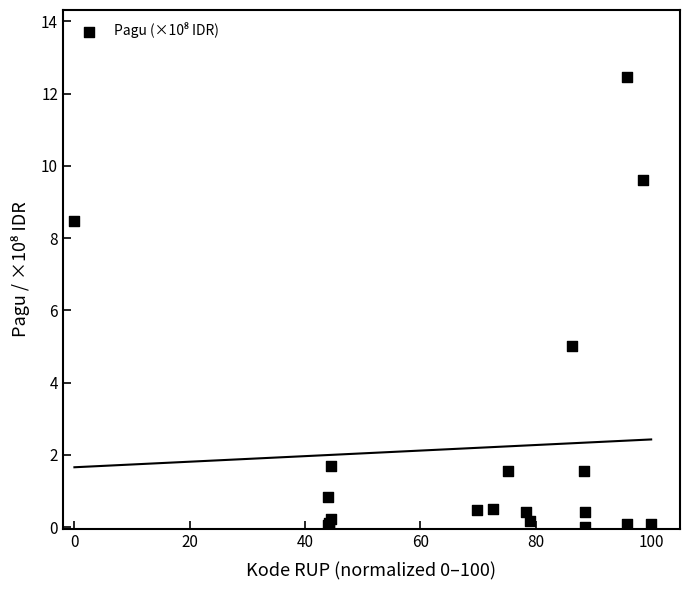

What Y value in the scatter plot is closest to 6?

5.0